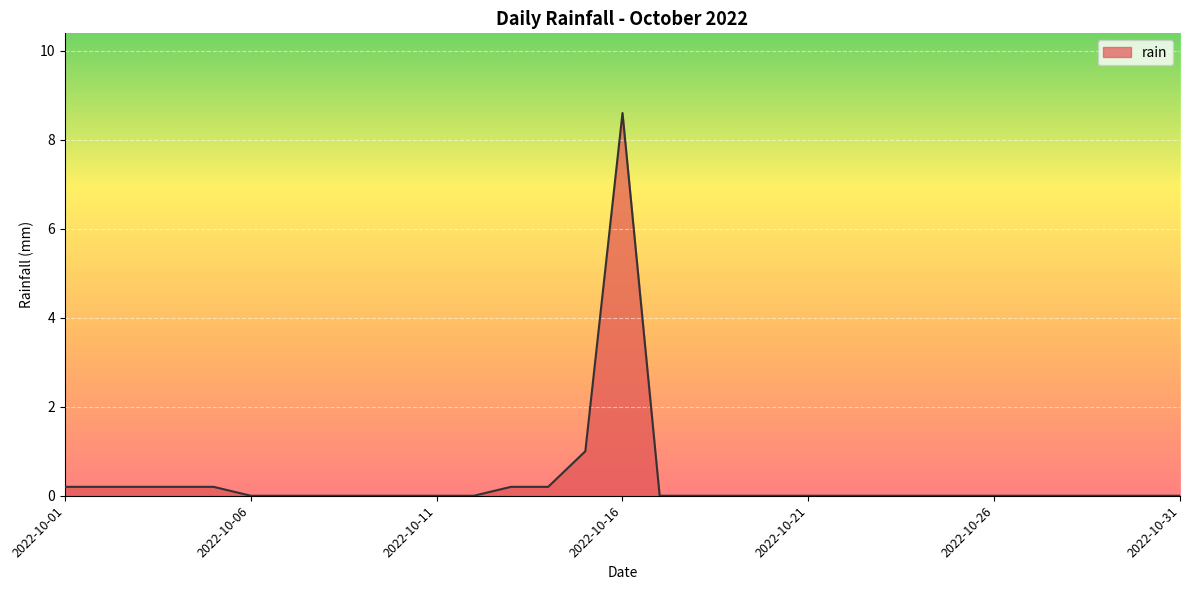

What is the difference between the maximum and minimum values?

8.6